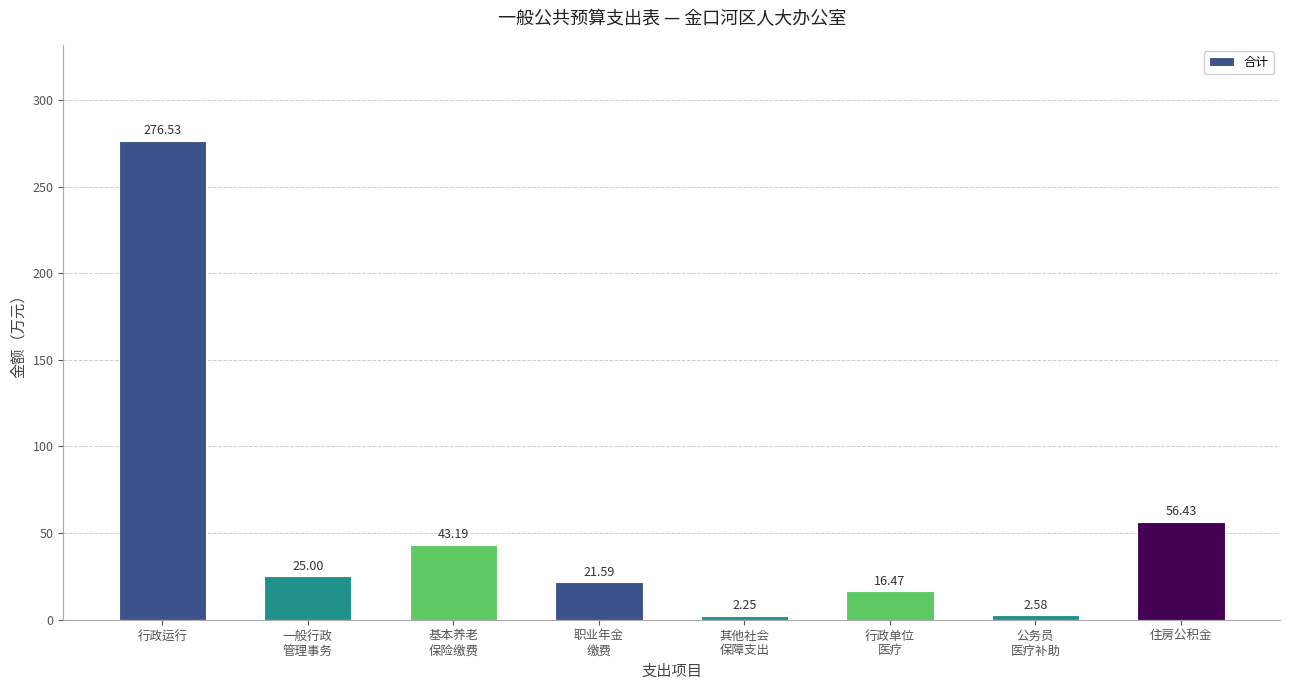

Which label corresponds to the largest value in the chart?

行政运行